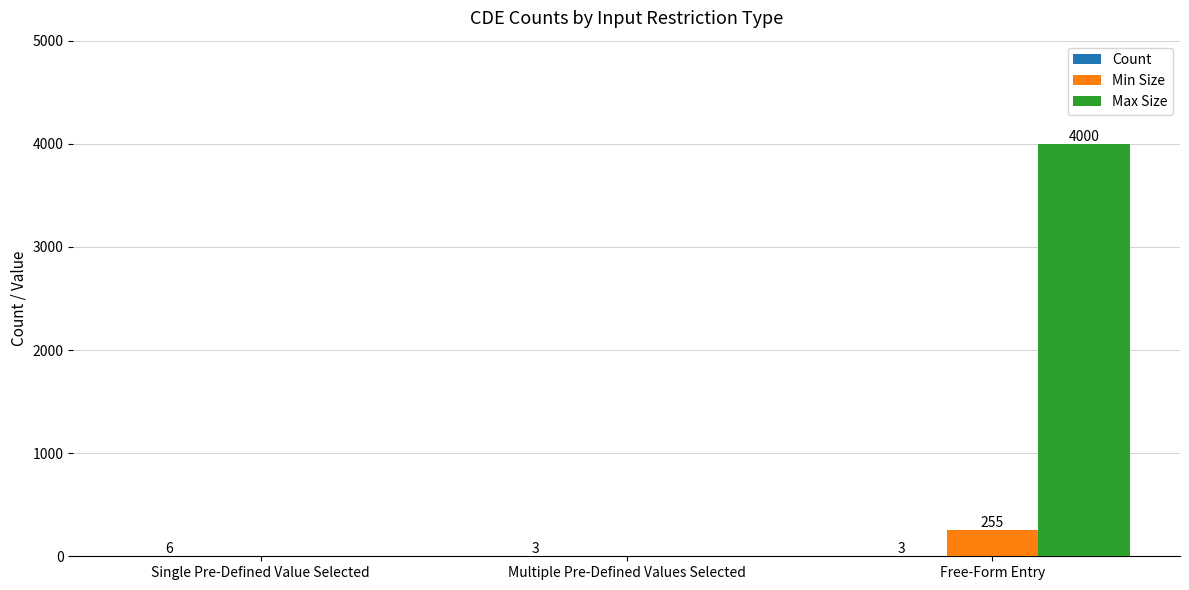

What is the greatest value displayed?

4000